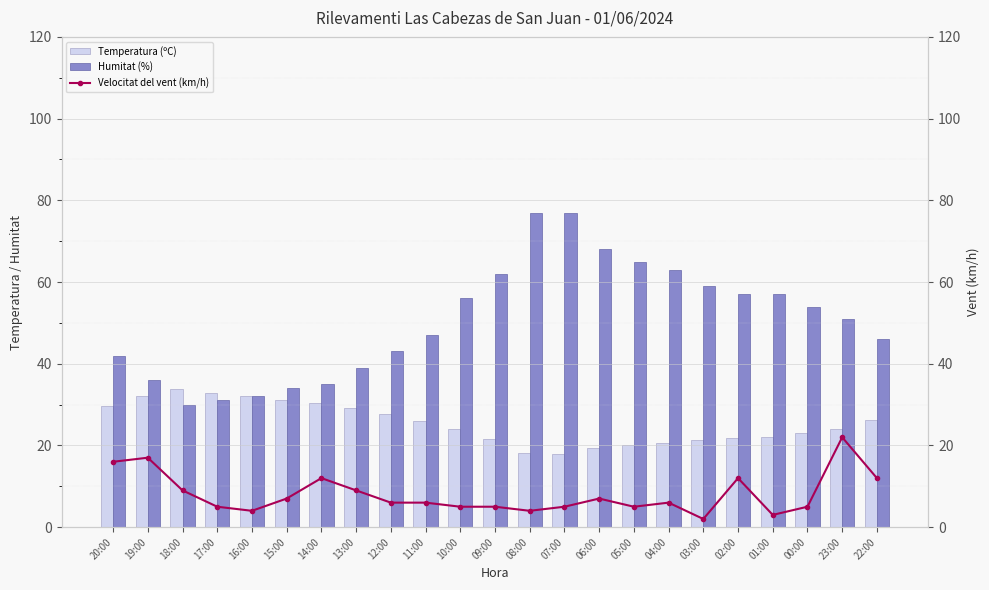

Reading right to left, extract all data points from this chart.

Temperatura (ºC): 26.3	24.1	23.0	22.1	21.9	21.3	20.6	20.0	19.4	18.0	18.2	21.6	24.1	26.1	27.6	29.1	30.5	31.2	32.0	32.9	33.7	32.0	29.6
Humitat (%): 46.0	51.0	54.0	57.0	57.0	59.0	63.0	65.0	68.0	77.0	77.0	62.0	56.0	47.0	43.0	39.0	35.0	34.0	32.0	31.0	30.0	36.0	42.0
Velocitat del vent (km/h): 12.0	22.0	5.0	3.0	12.0	2.0	6.0	5.0	7.0	5.0	4.0	5.0	5.0	6.0	6.0	9.0	12.0	7.0	4.0	5.0	9.0	17.0	16.0